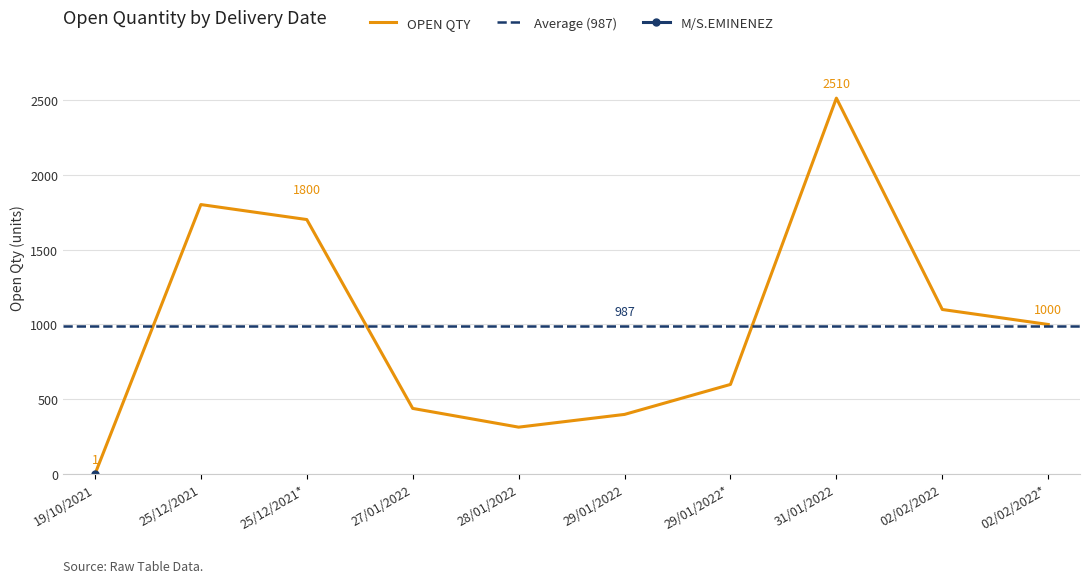

Where is OPEN QTY nearest to the value 1255?

02/02/2022